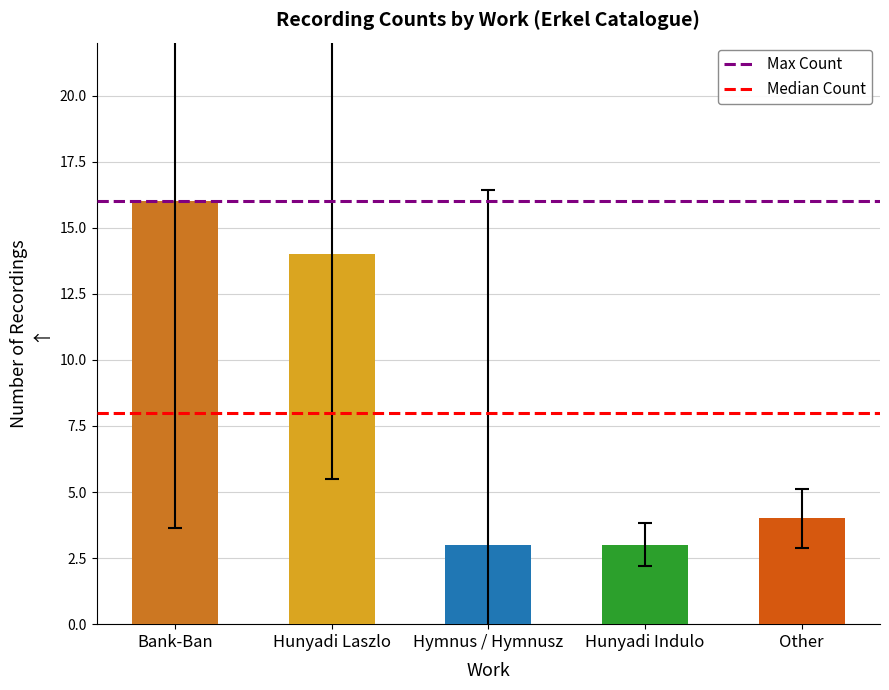

What is the label of the 2nd bar from the right?

Bank-Ban